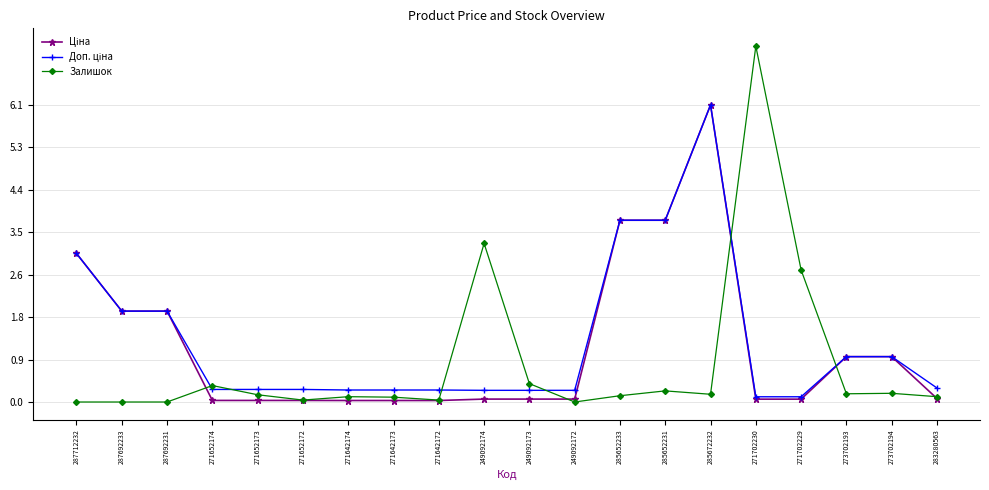

What is the maximum value shown in the chart?

7.4